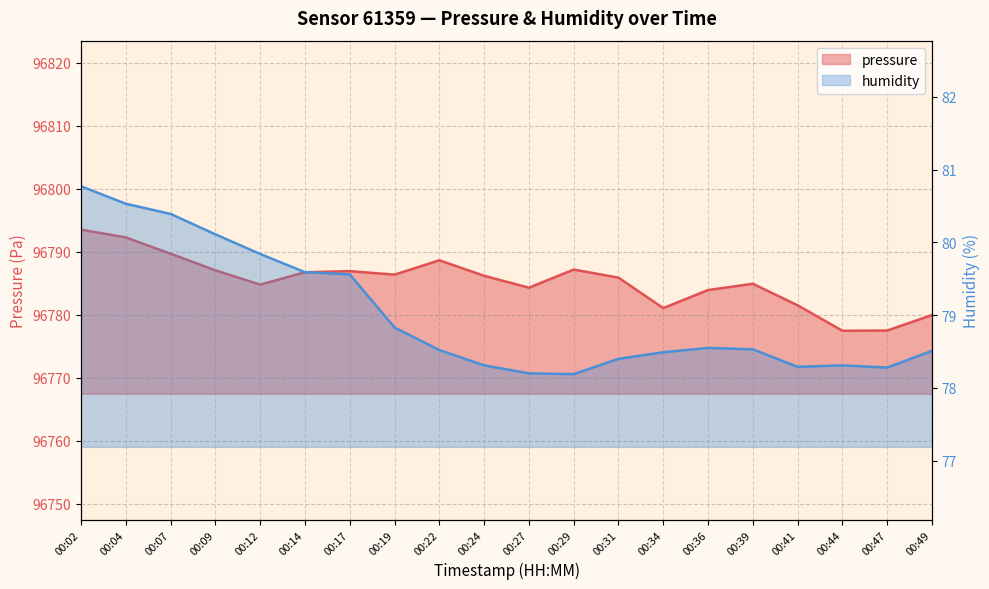

Where is the first local minimum for humidity?

00:29